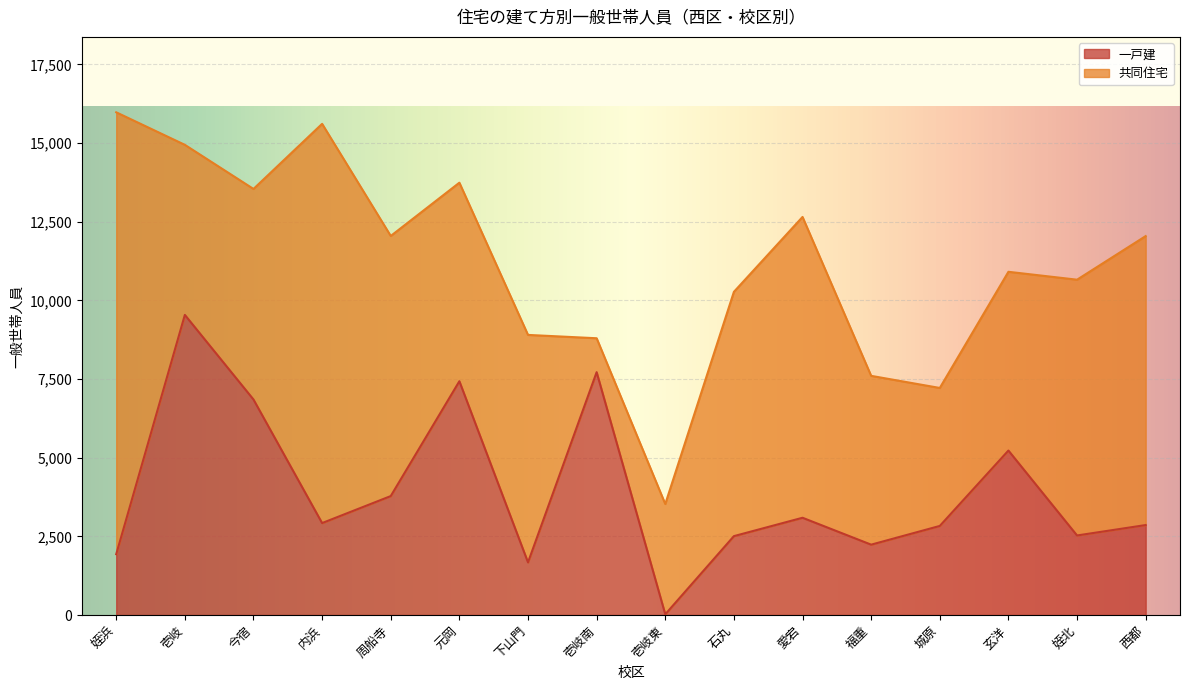

What is the average value?

3947